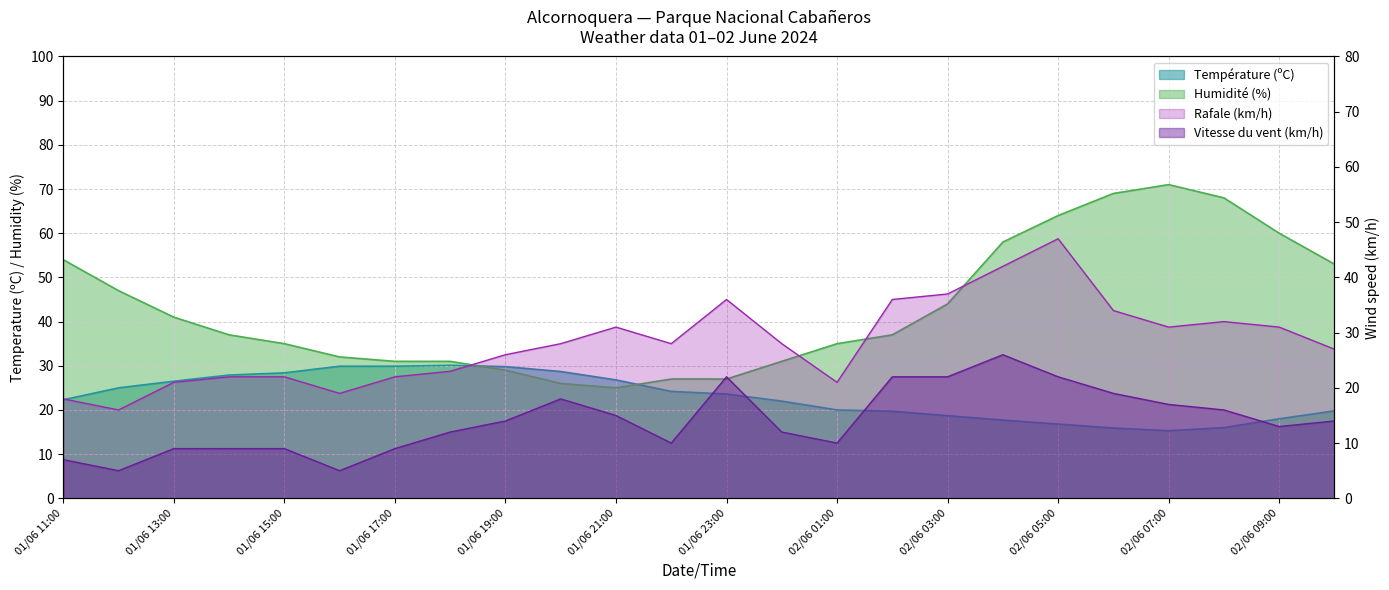

Read the Température (ºC) value at 02/06 08:00.

16.0